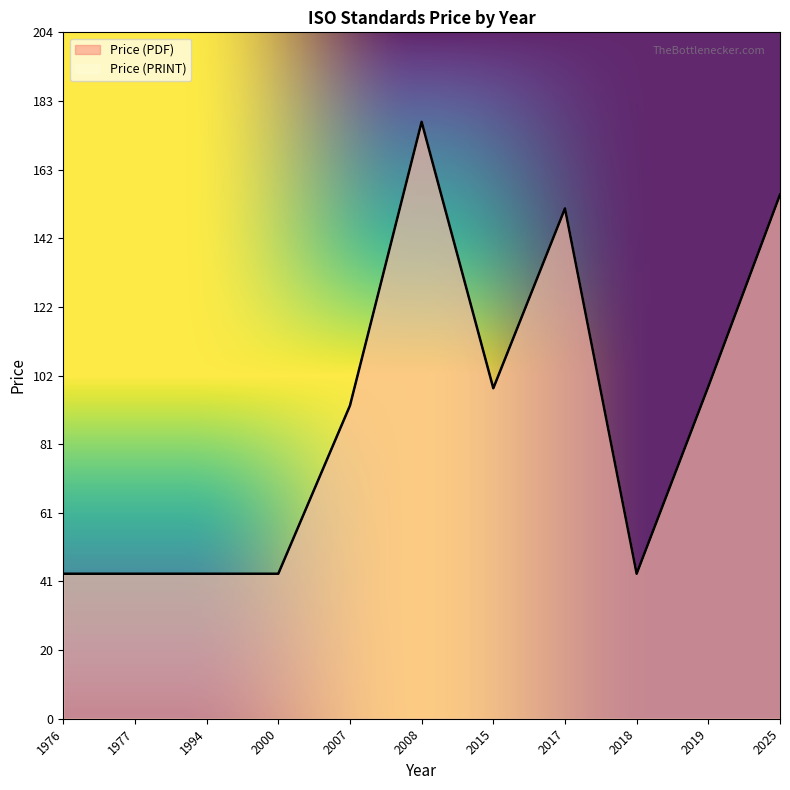

True or false: Price (PDF) and Price (PRINT) cross at least once.

False